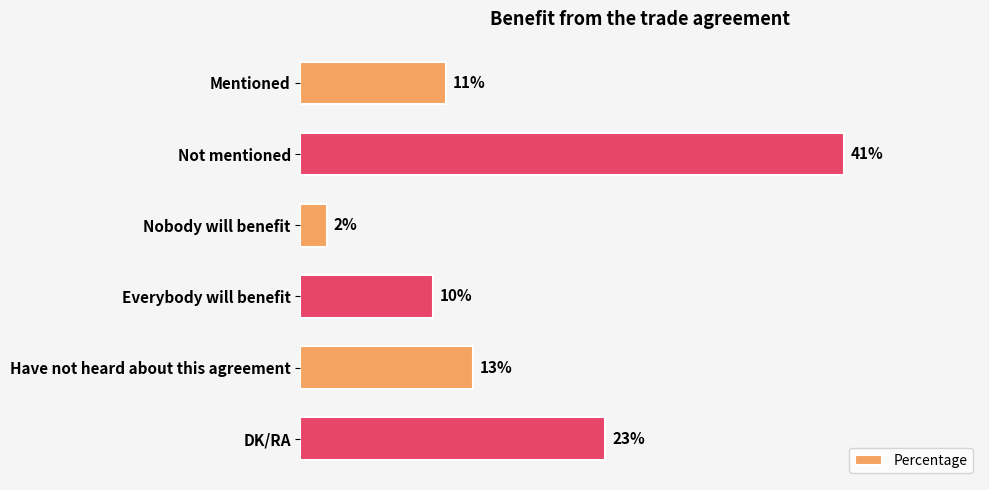

Rank the categories by value from highest to lowest.

Not mentioned, DK/RA, Have not heard about this agreement, Mentioned, Everybody will benefit, Nobody will benefit